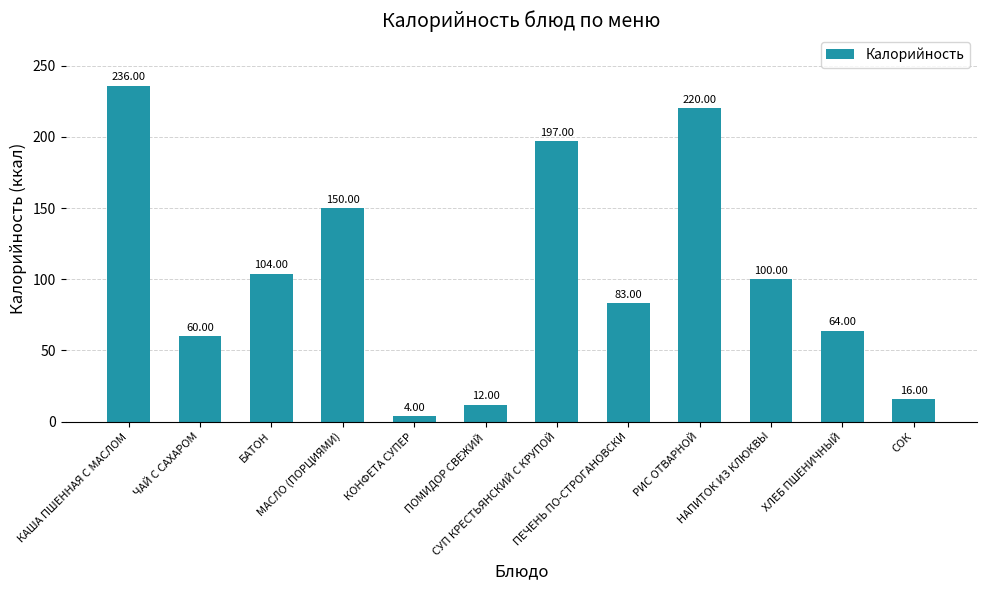

List the labels in order of value, largest first.

КАША ПШЕННАЯ С МАСЛОМ, РИС ОТВАРНОЙ, СУП КРЕСТЬЯНСКИЙ С КРУПОЙ, МАСЛО (ПОРЦИЯМИ), БАТОН, НАПИТОК ИЗ КЛЮКВЫ, ПЕЧЕНЬ ПО-СТРОГАНОВСКИ, ХЛЕБ ПШЕНИЧНЫЙ, ЧАЙ С САХАРОМ, СОК, ПОМИДОР СВЕЖИЙ, КОНФЕТА СУПЕР